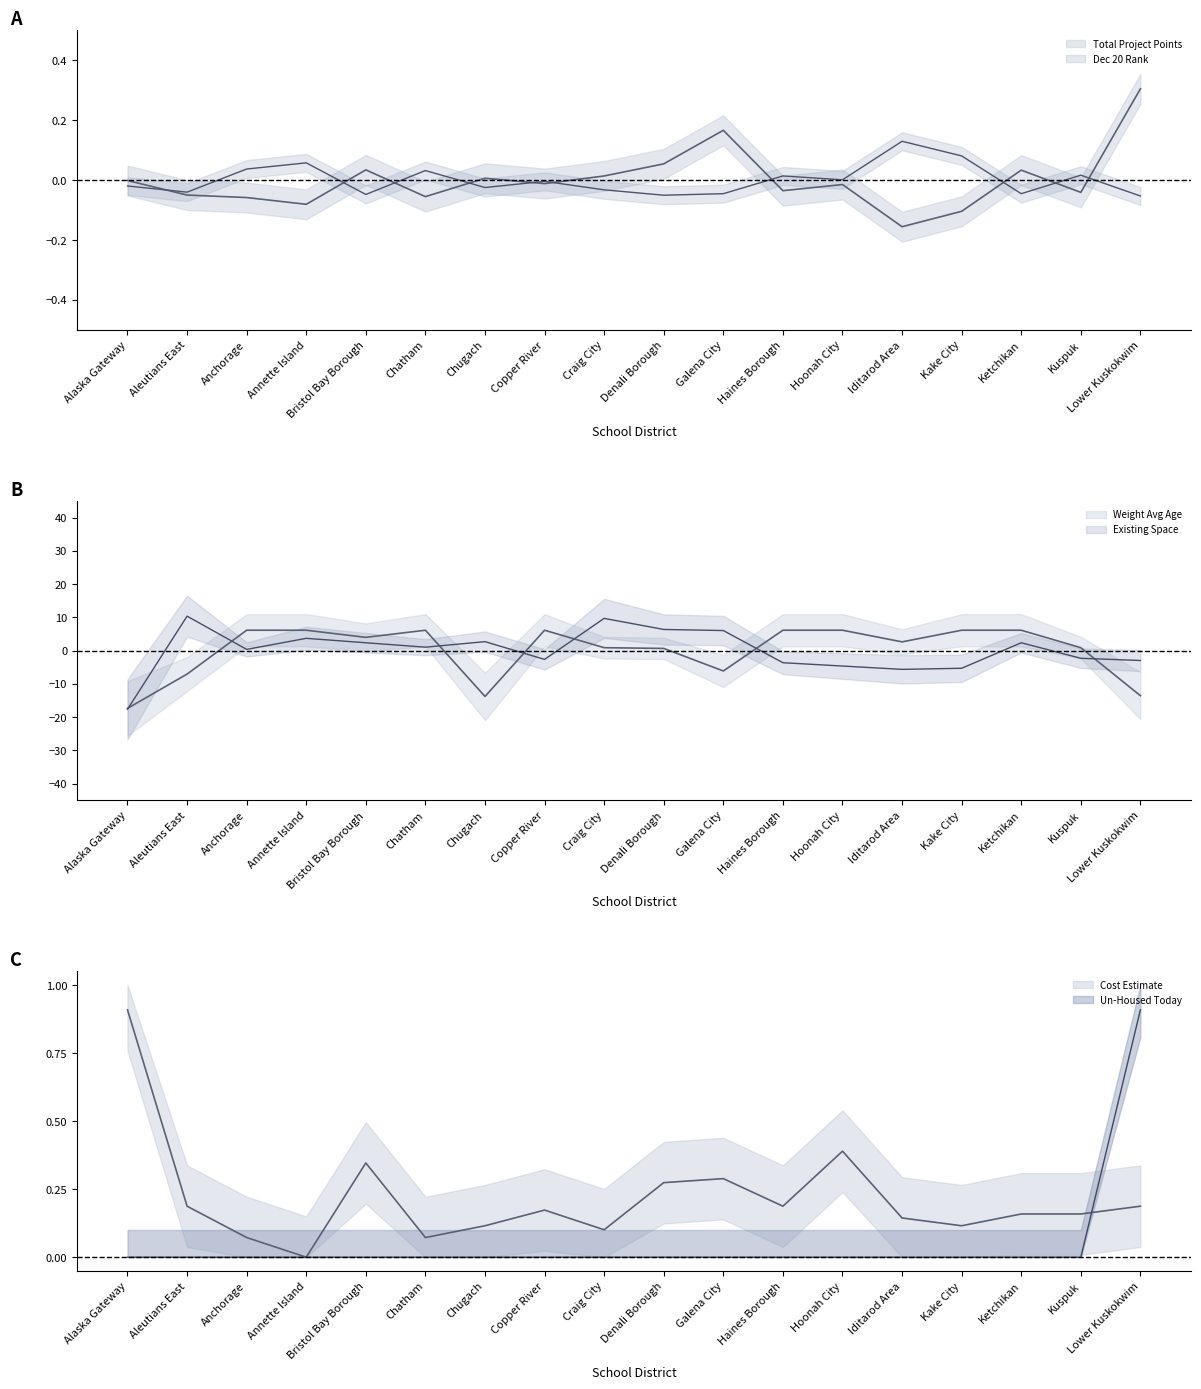

True or false: Un-Housed Today has a value of -0.4 at Haines Borough.

False